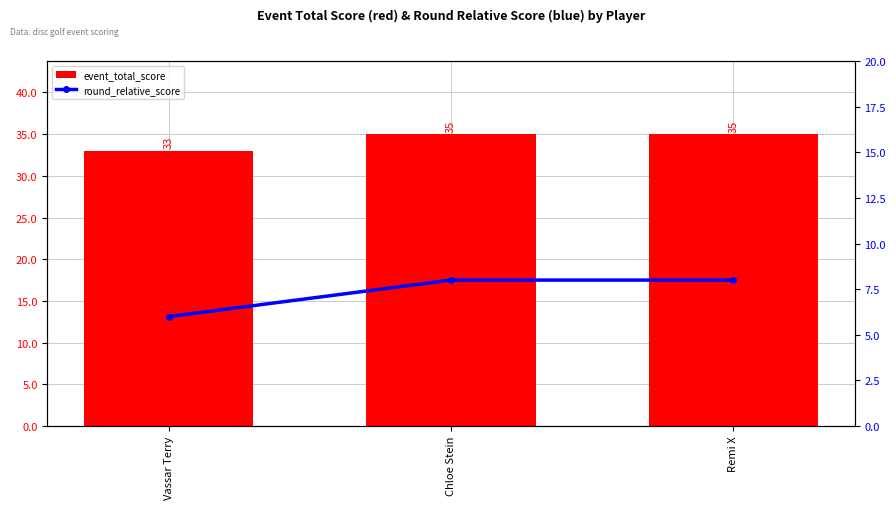

Which category has the lowest value in the round_relative_score series?

Vassar Terry